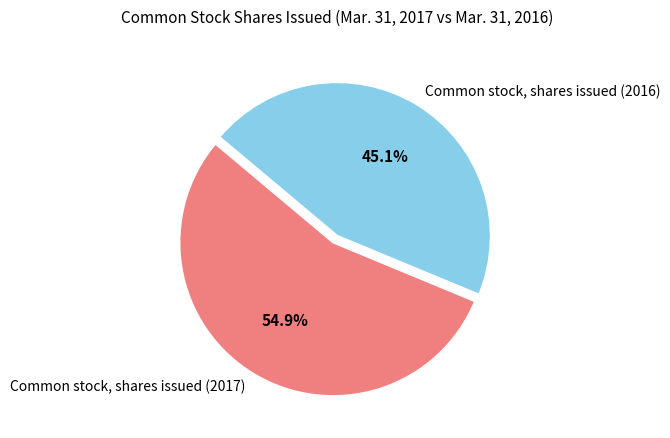

Does any single category account for the majority?

Yes